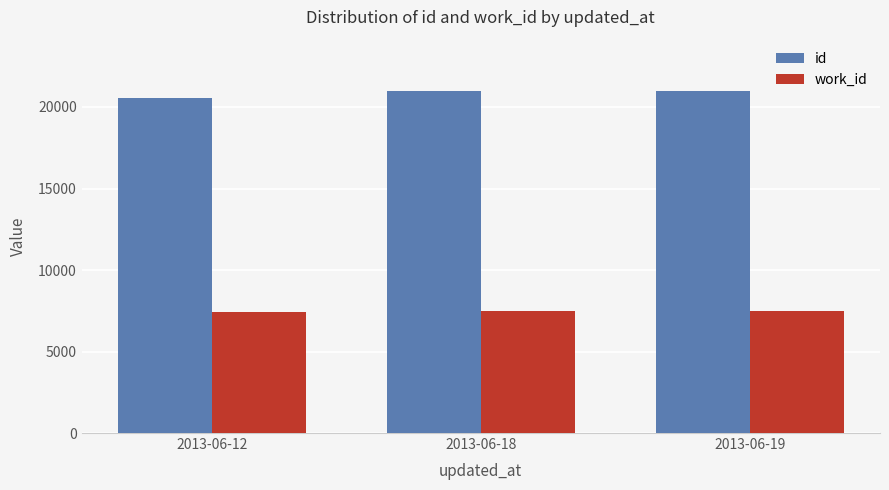

How many bars are there in total?

6